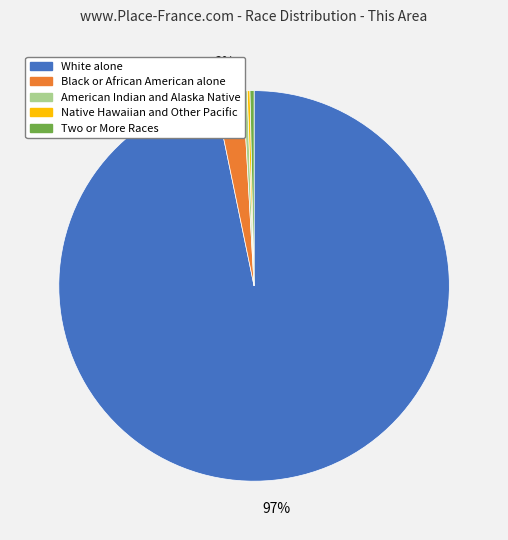

To the nearest percent, what is the average slice percentage?

20%